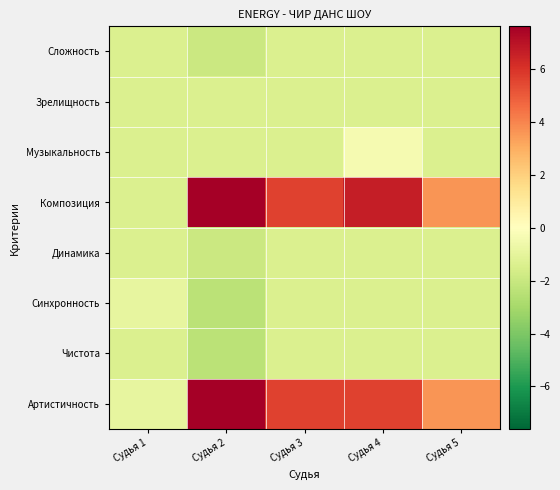

Which series has the largest total across all categories?

Композиция